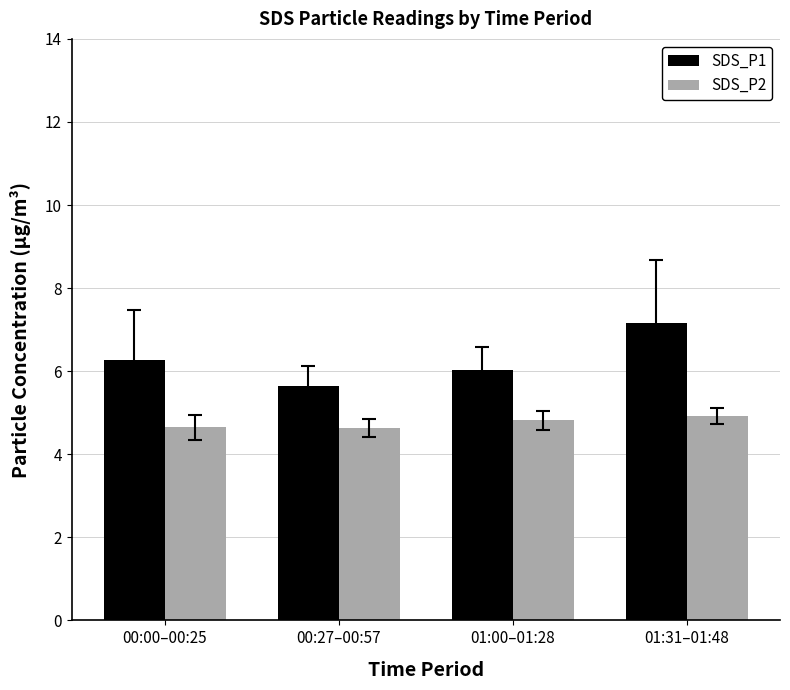

What is the spread (max minus min) of values at 00:00–00:25?

1.6